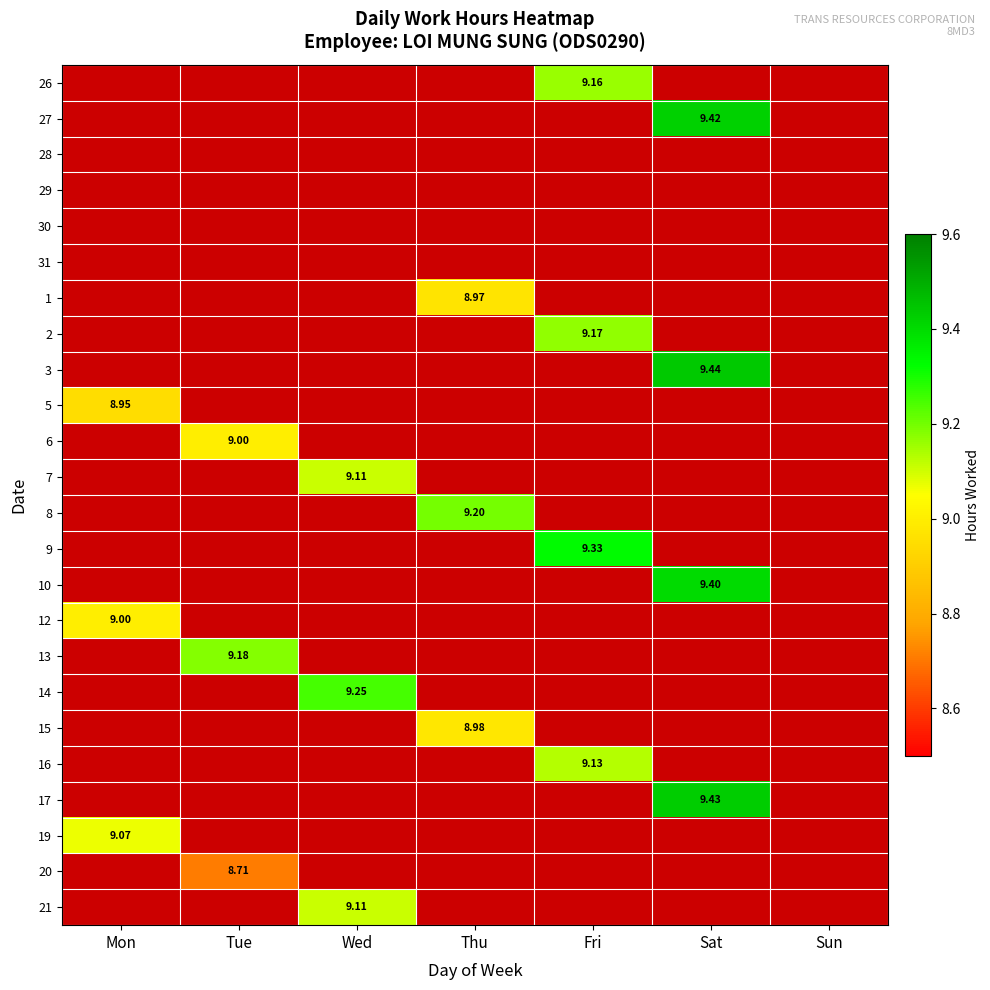

List the labels in order of 5 value, largest first.

Mon, Tue, Wed, Thu, Fri, Sat, Sun